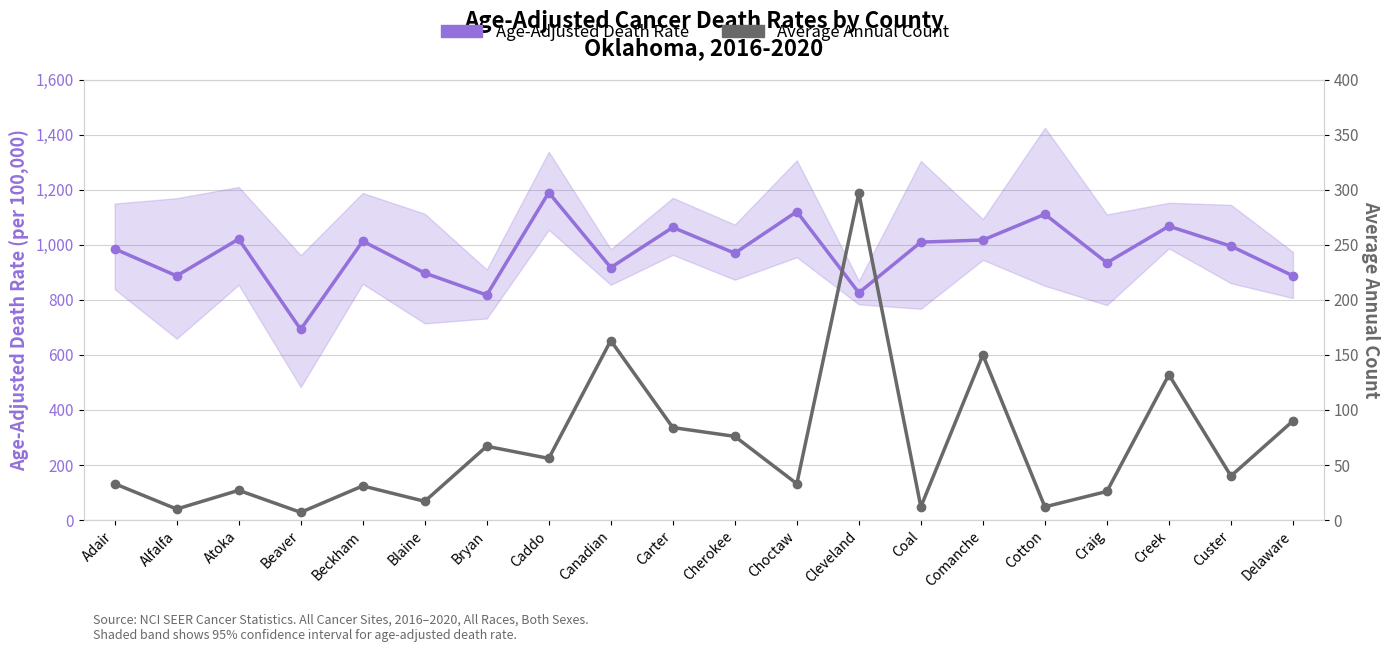

Which series changed the most between Alfalfa and Cotton?

Age-Adjusted Death Rate